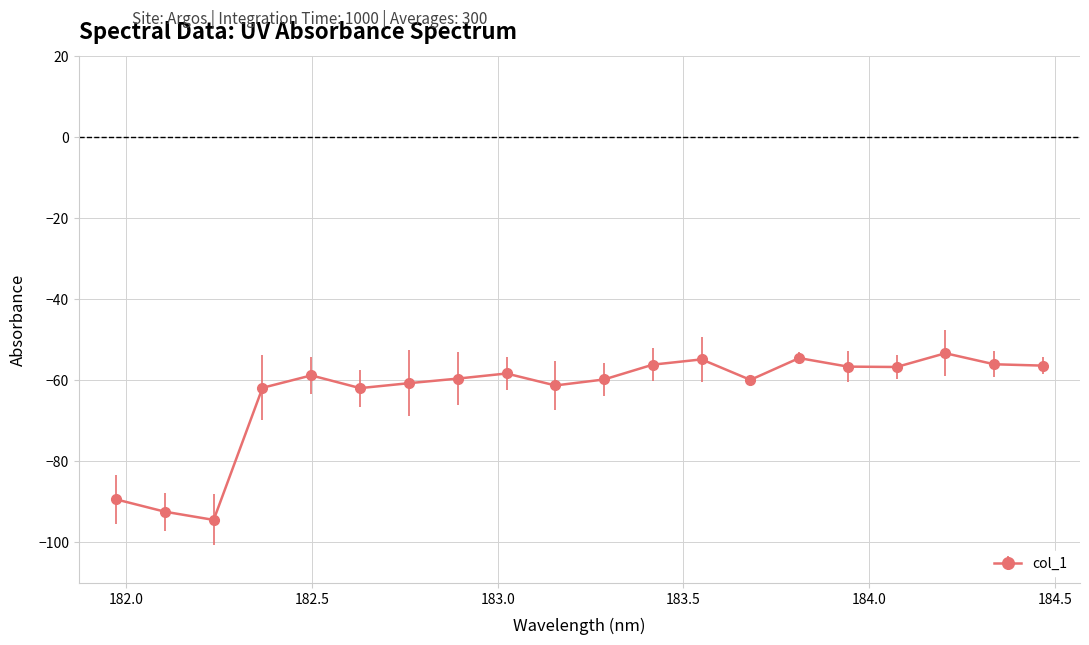

What is the value of the 12th point from the left?

-56.2